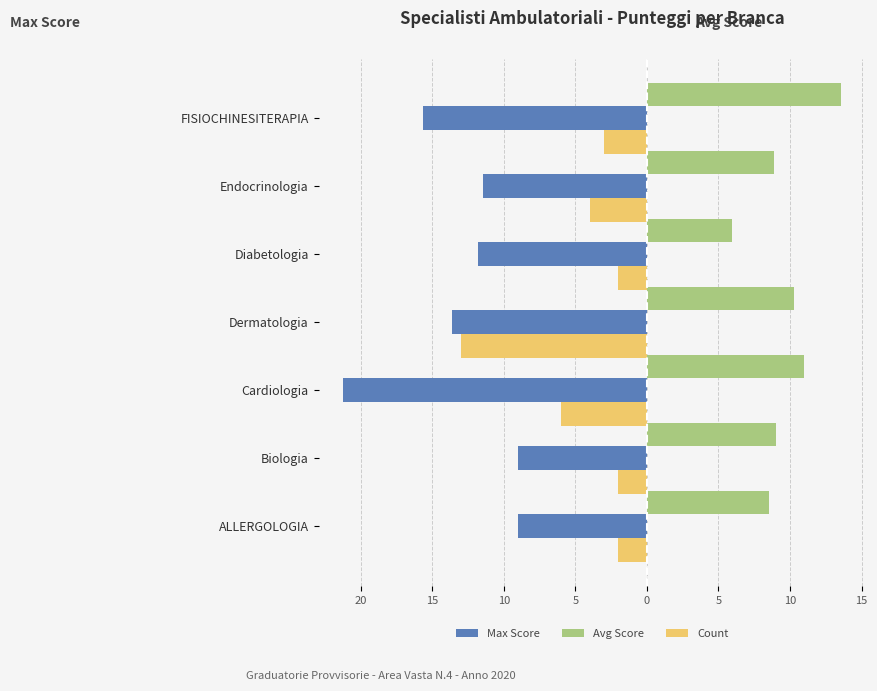

What are all the series names shown in the legend?

Max Score, Avg Score, Count